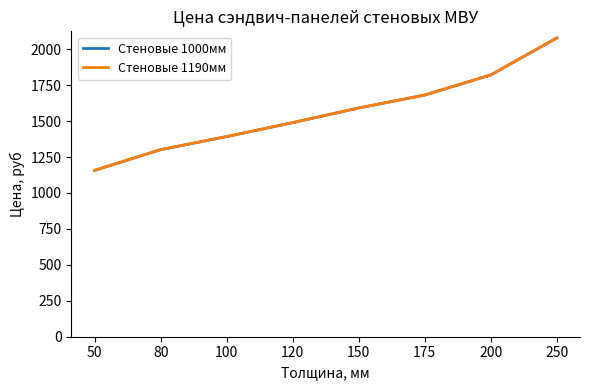

What is the approximate value of Стеновые 1000мм at 175?

1681